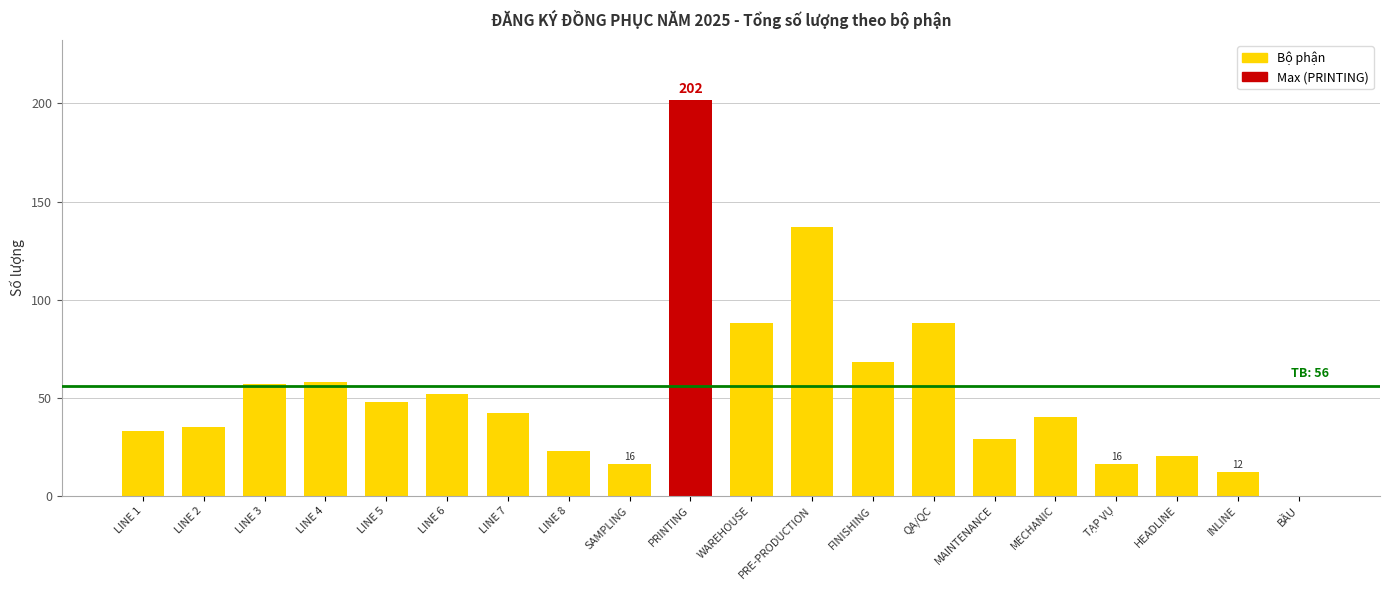

Approximately how many times larger is the value at LINE 4 compared to LINE 3?

1.0